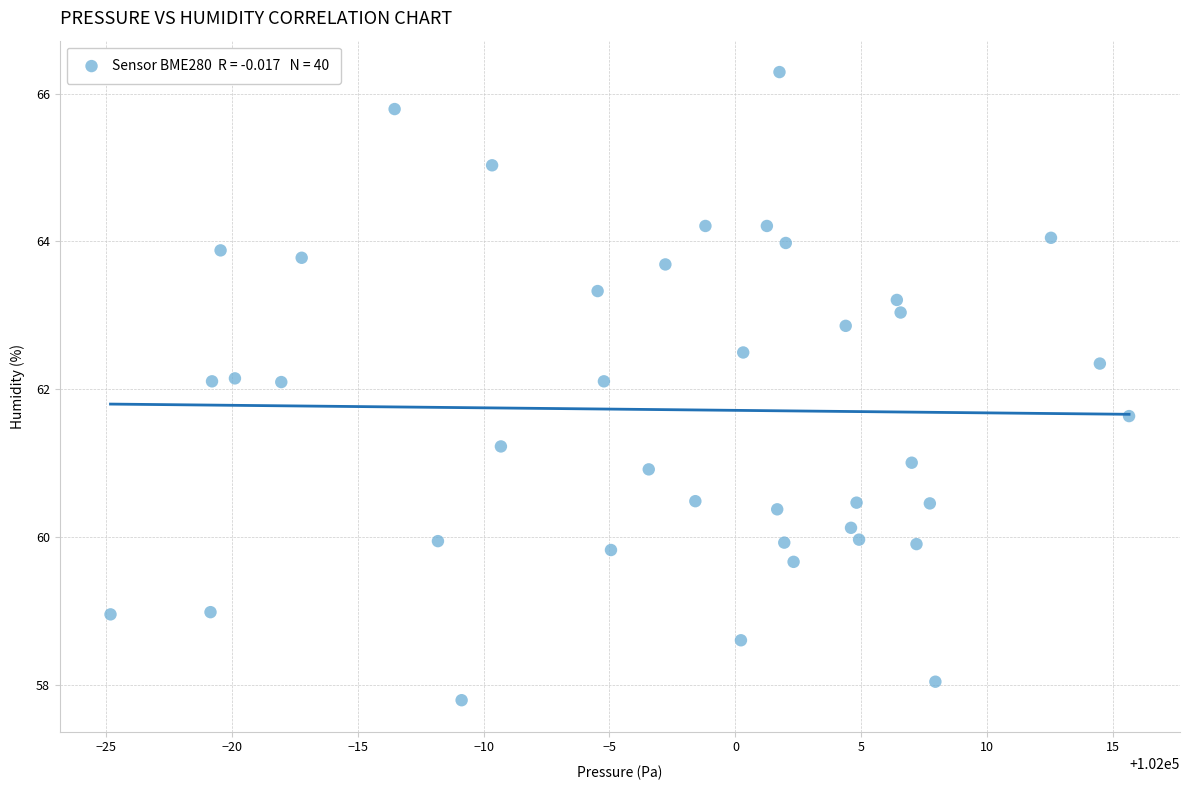

What is the range of X values (max minus min)?

40.4